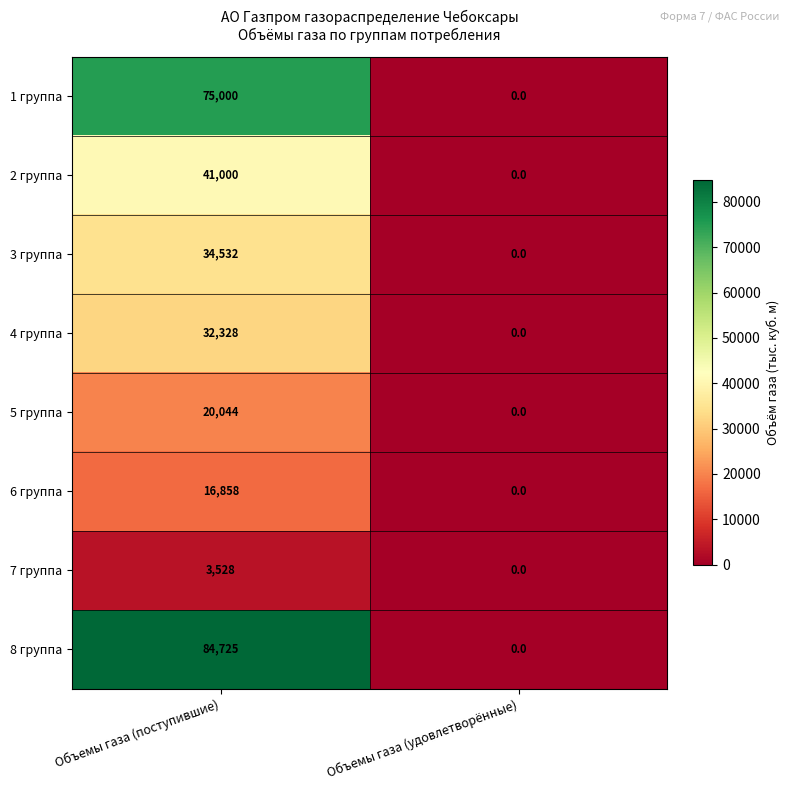

What is the difference between the maximum and minimum values in the 4 группа series?

32328